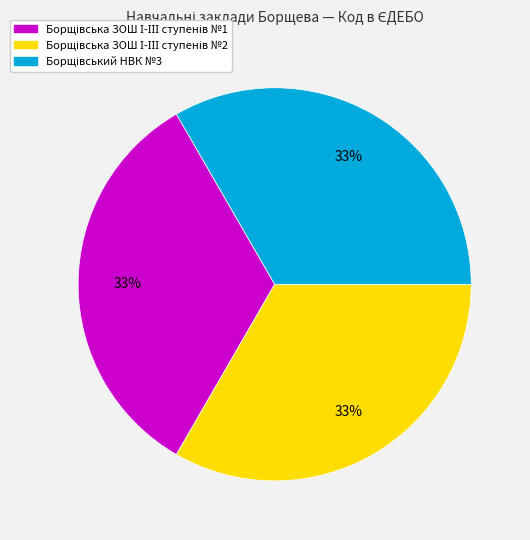

Does any single category account for the majority?

No